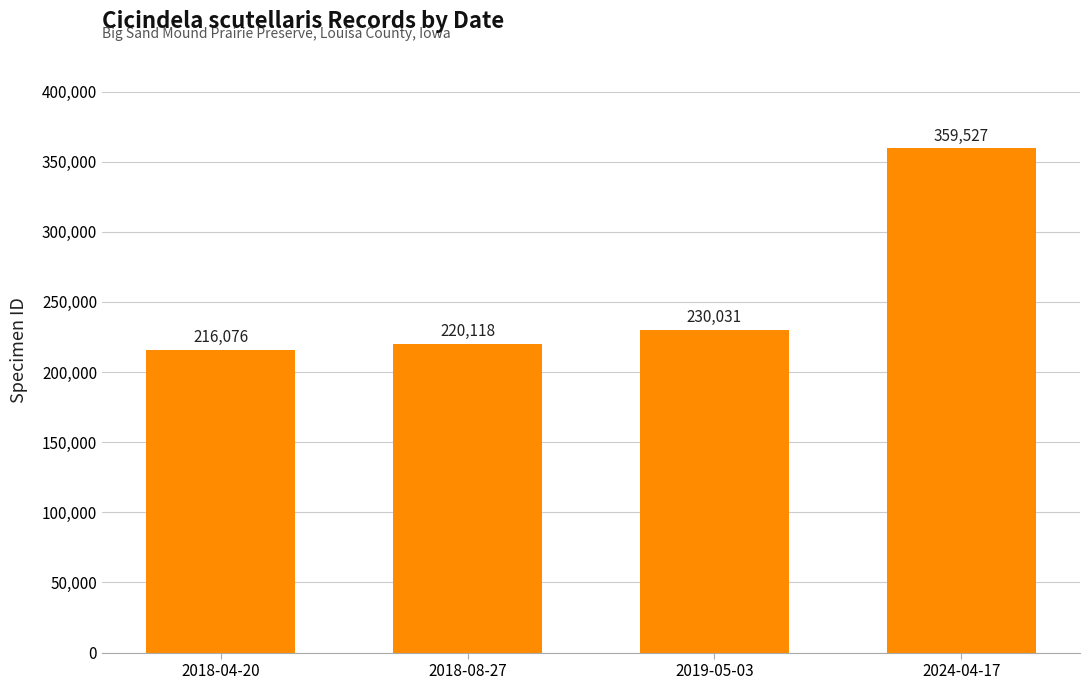

At which label is the value closest to 287801?

2019-05-03